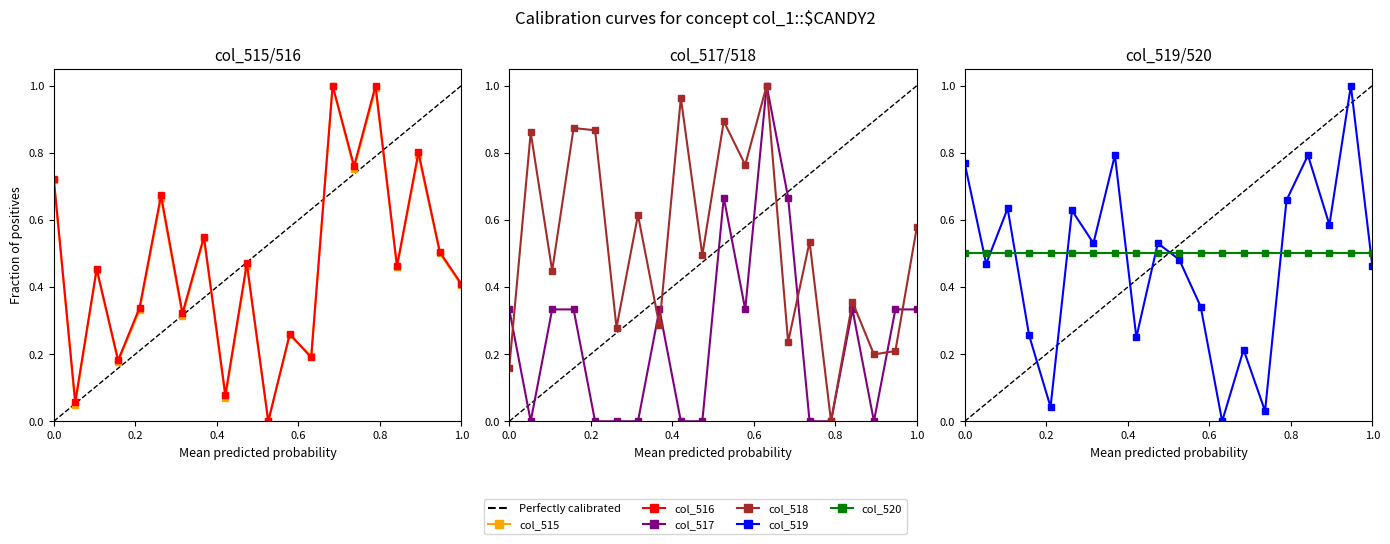

Is this an area chart (filled region under the line)?

No